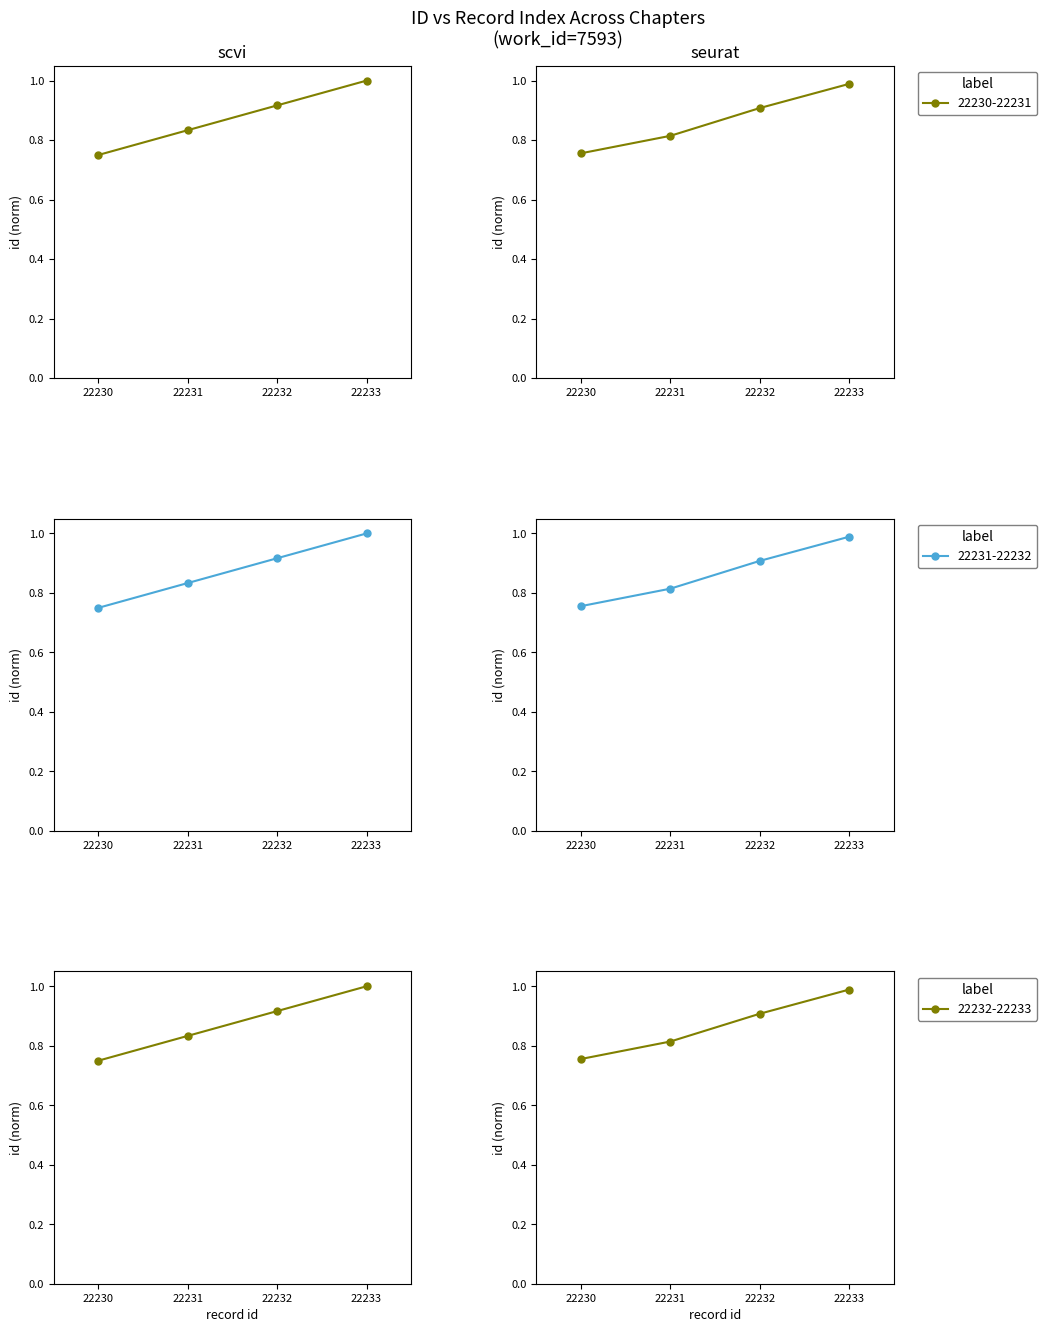

What is the value of the 2nd point from the left?

0.8